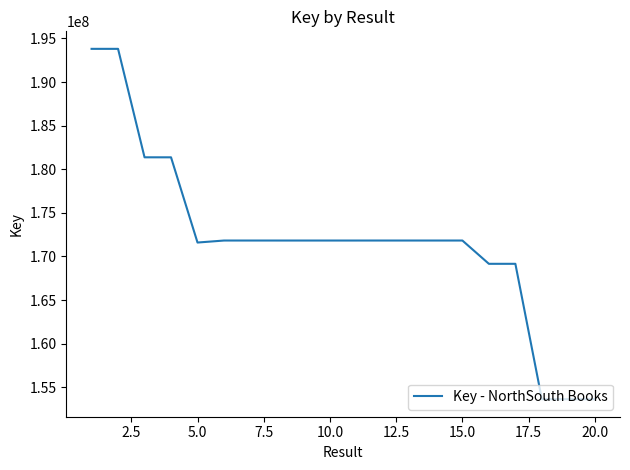

What is the minimum value shown in the chart?

153630103